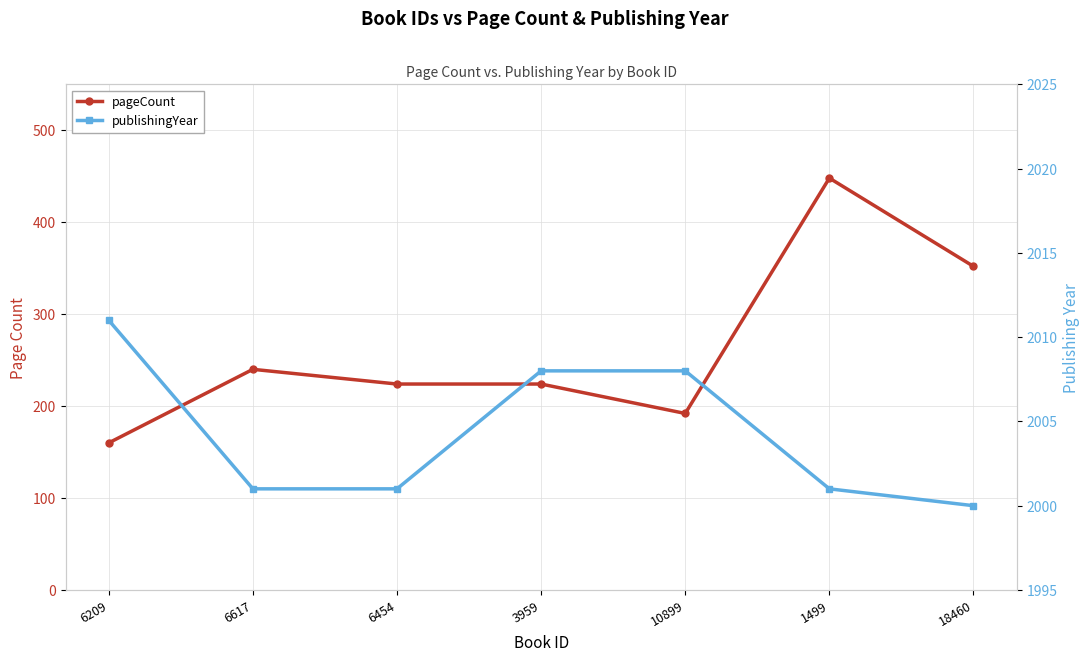

The pageCount series shows 116 at 3959. True or false?

False